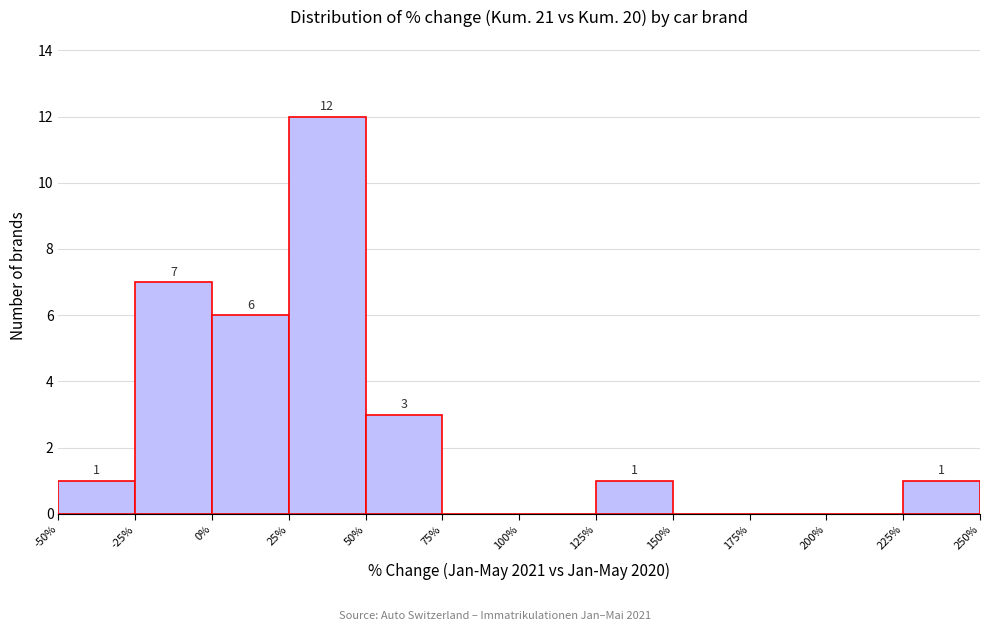

Which range on the x-axis has the tallest bar?

25% to 50%